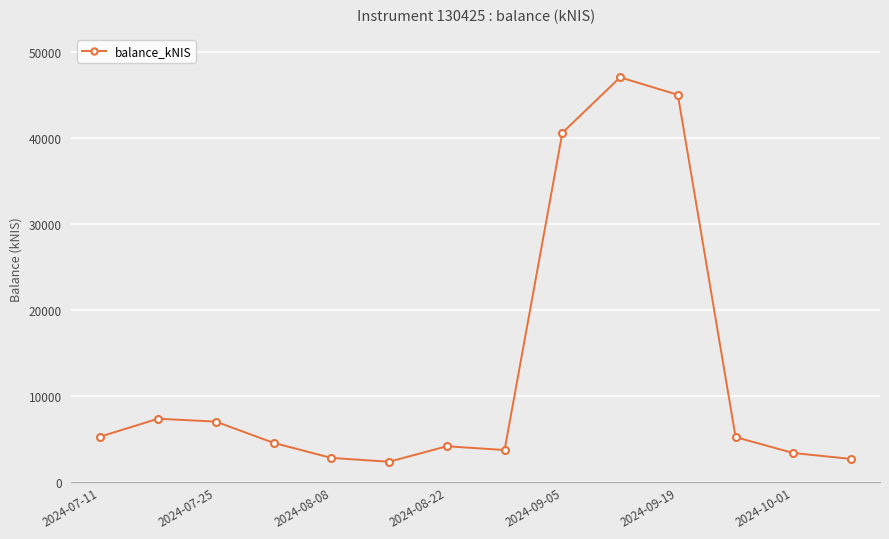

What is the maximum value shown in the chart?

47020.2